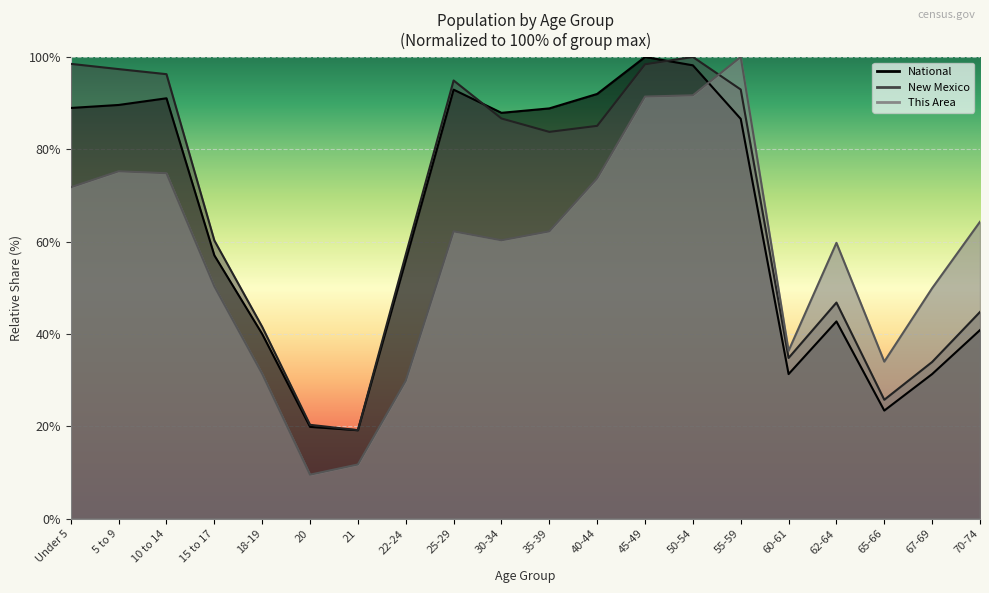

True or false: New Mexico and National cross at least once.

True